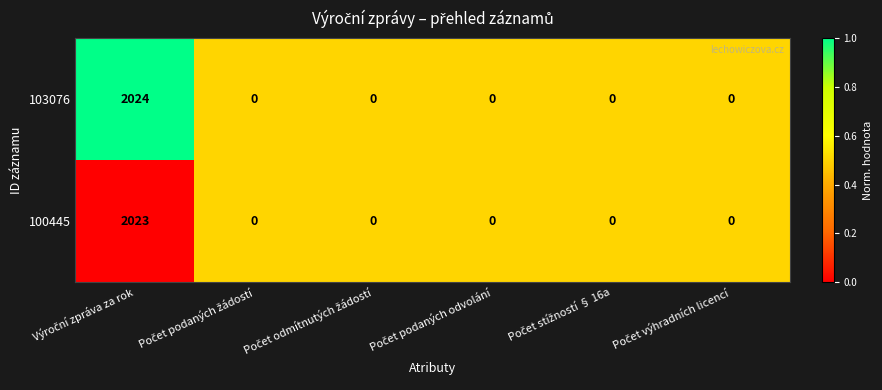

List the series in order of their peak value, highest first.

103076, 100445